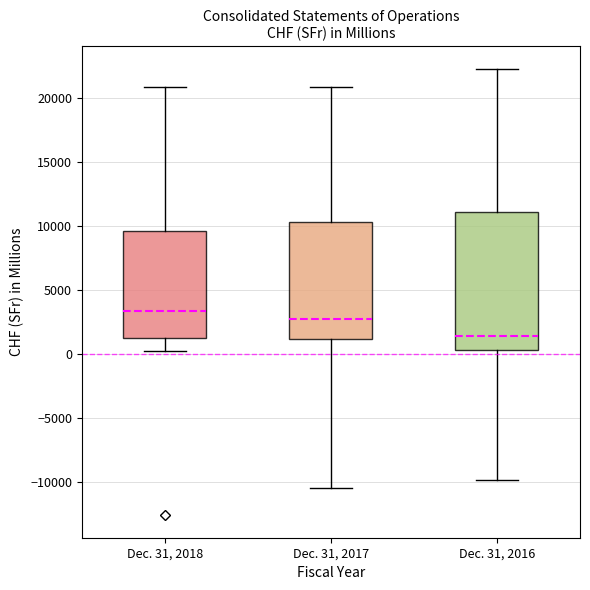

Reading left to right, read every box against the y-axis: the position of its median line, the range the box covers, and the ends of its whiskers. The values are not printed on the chart, so give them approximately, as read against the axis.

Dec. 31, 2018: median 3500, box 1500 to 9500, whiskers 0 to 21000
Dec. 31, 2017: median 2500, box 1000 to 10500, whiskers -10500 to 21000
Dec. 31, 2016: median 1500, box 500 to 11000, whiskers -10000 to 22500